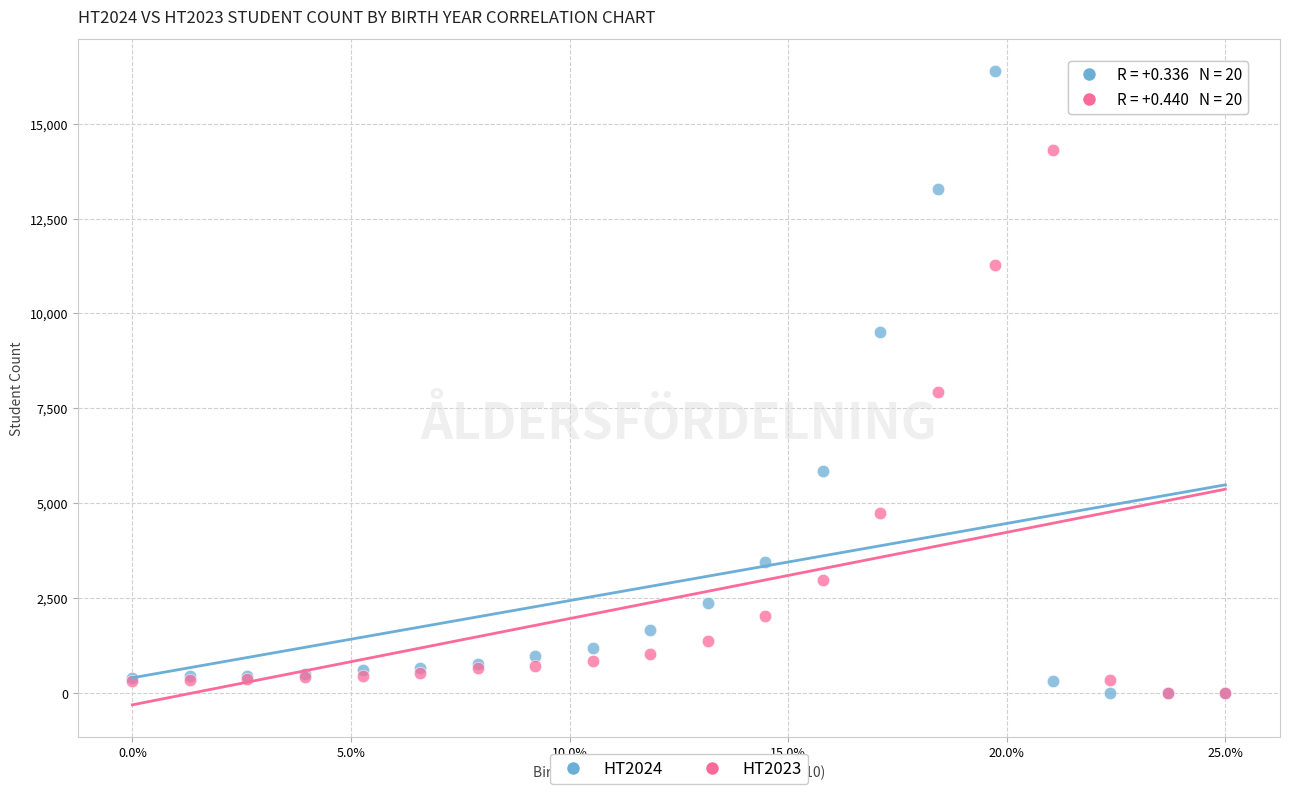

Across all series, what Y value is closest to 8197?

7928